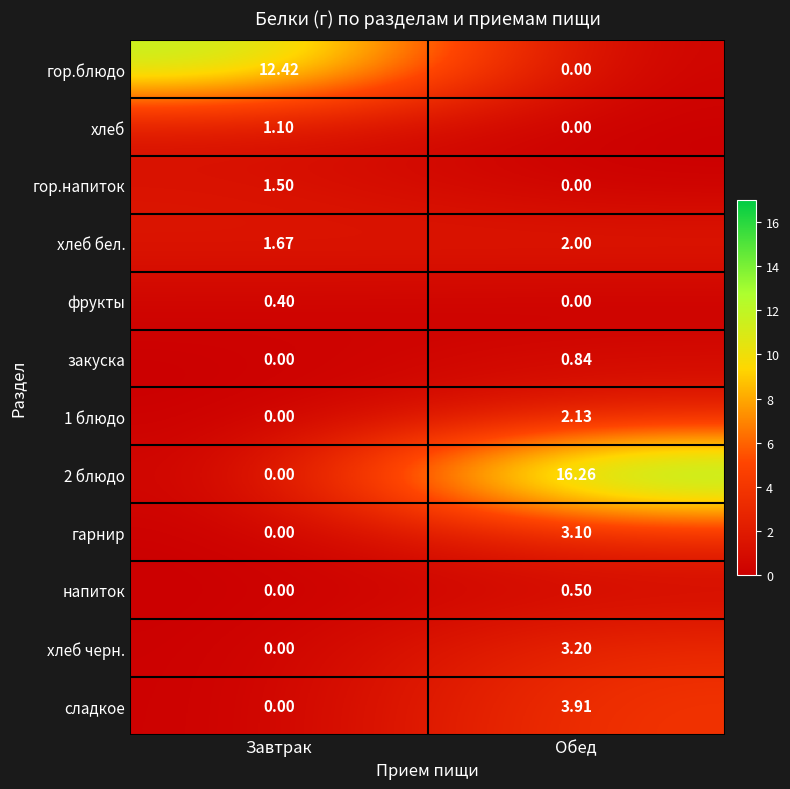

Which series has the widest spread of values?

2 блюдо